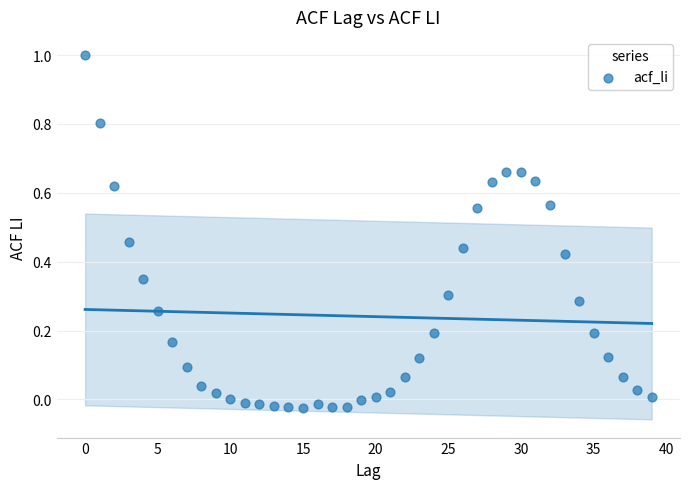

What is the range of Y values (max minus min)?

1.0